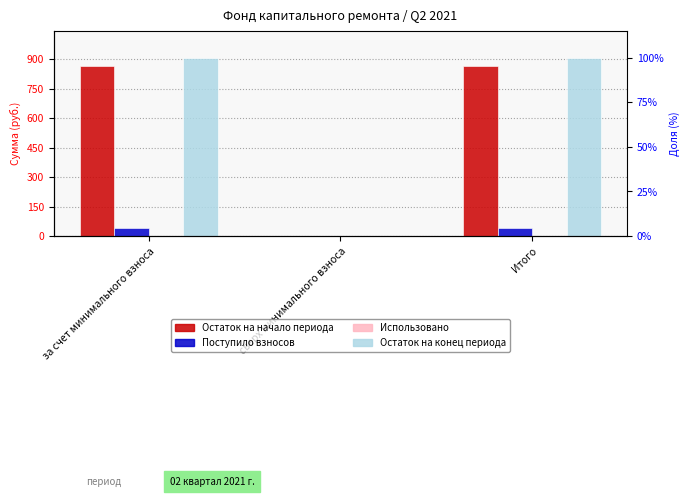

Rank the series by their maximum value, from lowest to highest.

Использовано, Поступило взносов, Остаток на начало периода, Остаток на конец периода